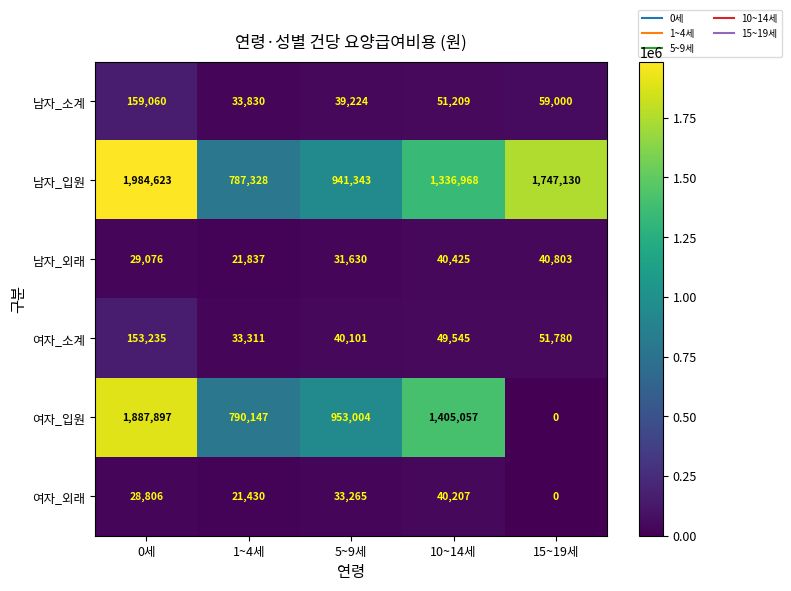

How many series are shown in this chart?

6